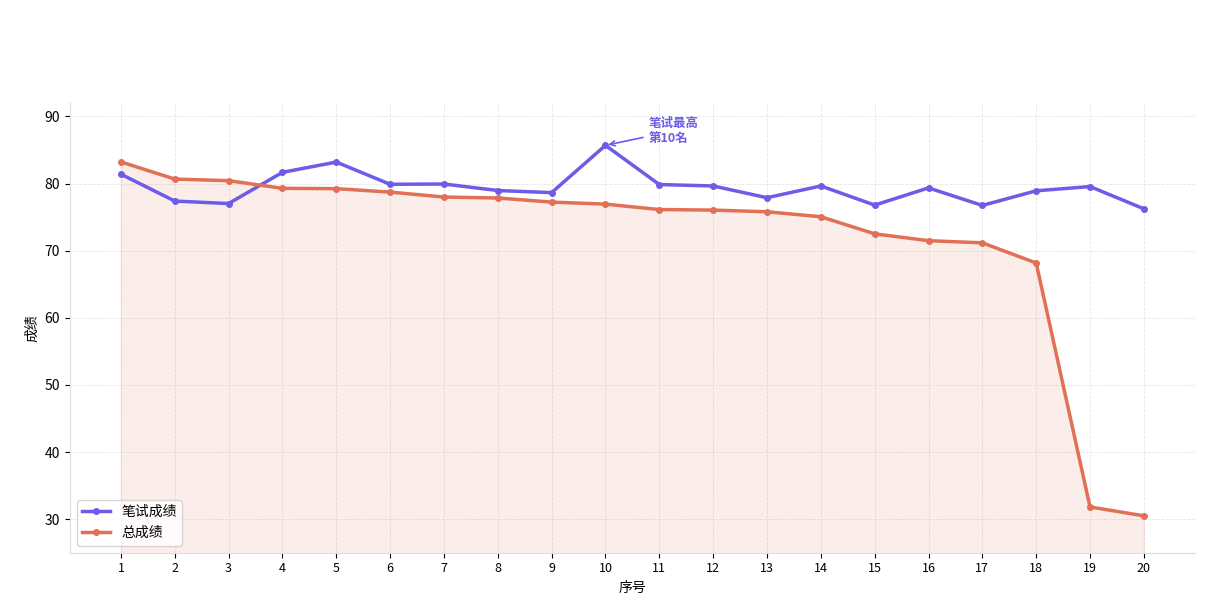

Is it true that 笔试成绩 equals 85.7 at 10?

True